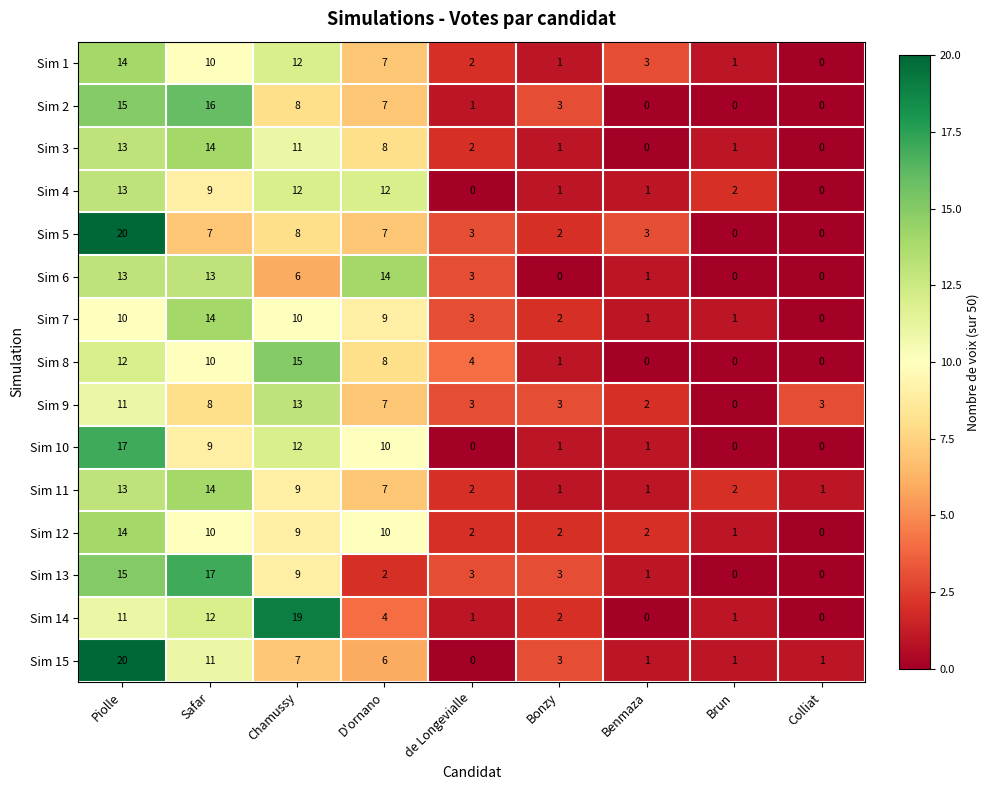

What is the maximum value for Sim 14?

19